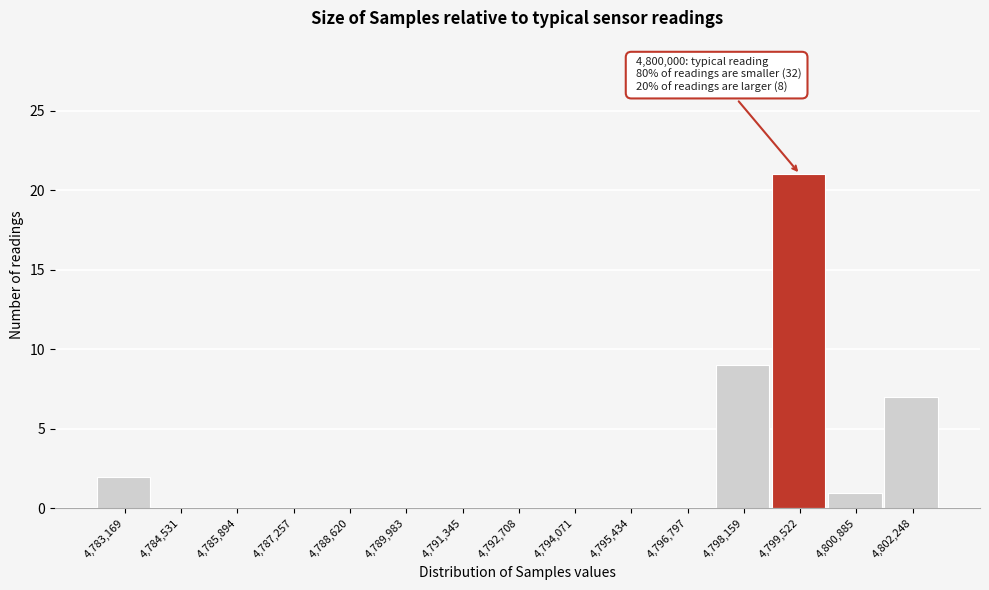

Reading left to right, what are all the values shown in this chart?

4,783,169=2	4,784,531=0	4,785,894=0	4,787,257=0	4,788,620=0	4,789,983=0	4,791,345=0	4,792,708=0	4,794,071=0	4,795,434=0	4,796,797=0	4,798,159=9	4,799,522=21	4,800,885=1	4,802,248=7